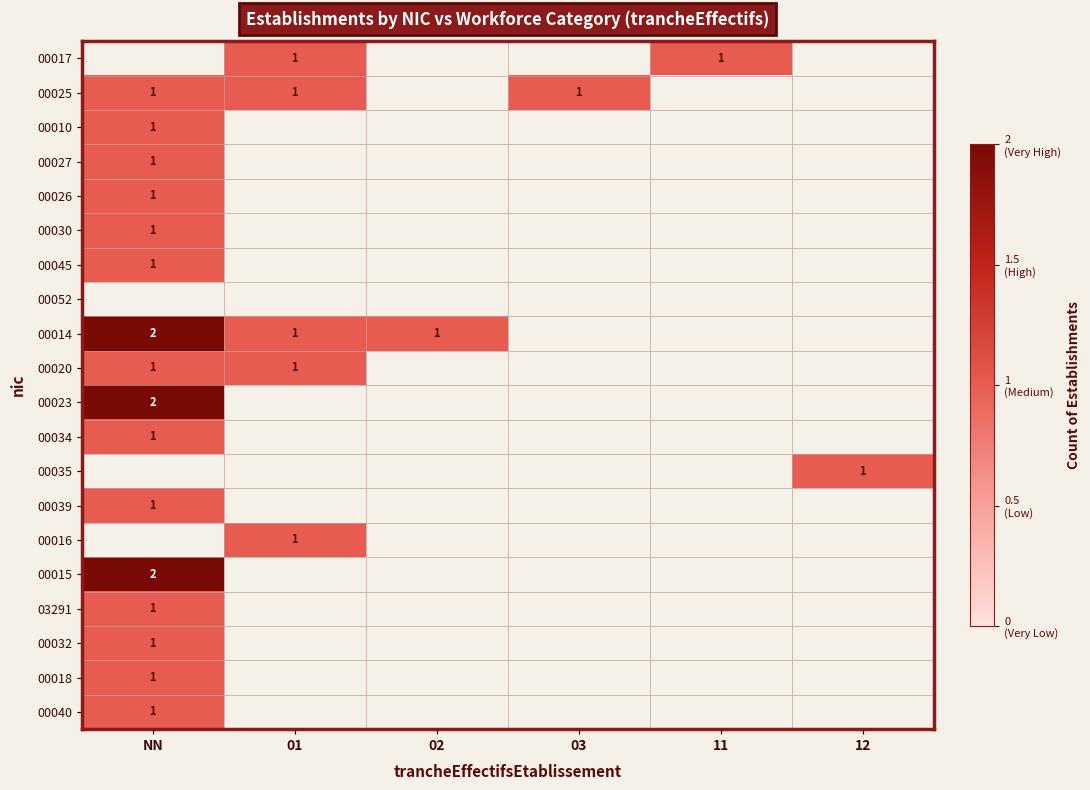

Is the value of 00026 at 11 greater than the value of 00040 at 12?

No